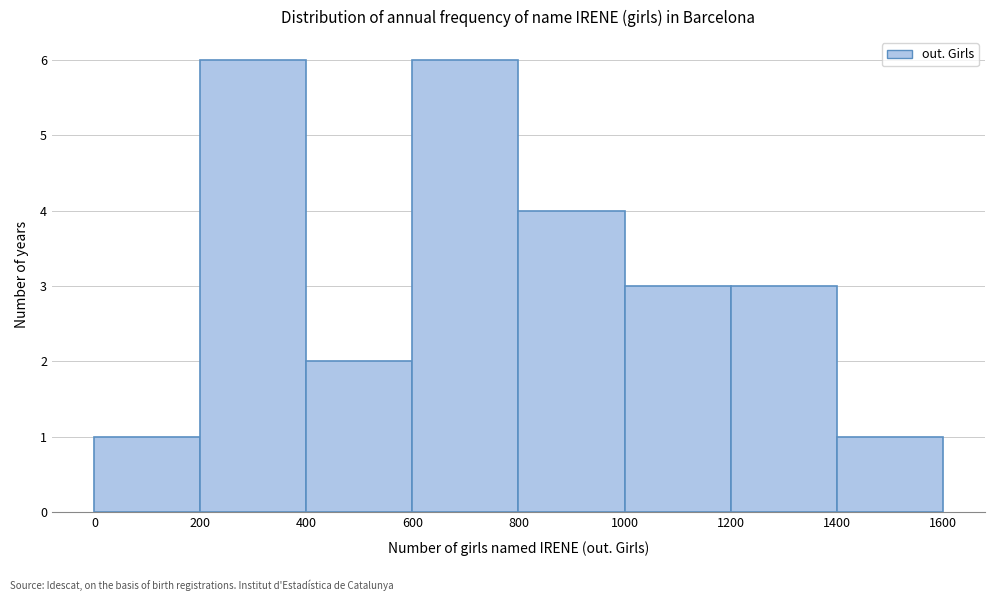

Reading left to right, list every bar in this chart as the range it spans on the x-axis followed by its height. The values are not printed on the chart, so give them approximately, as read against the axis.

0 to 200: 1
200 to 400: 6
400 to 600: 2
600 to 800: 6
800 to 1000: 4
1000 to 1200: 3
1200 to 1400: 3
1400 to 1600: 1